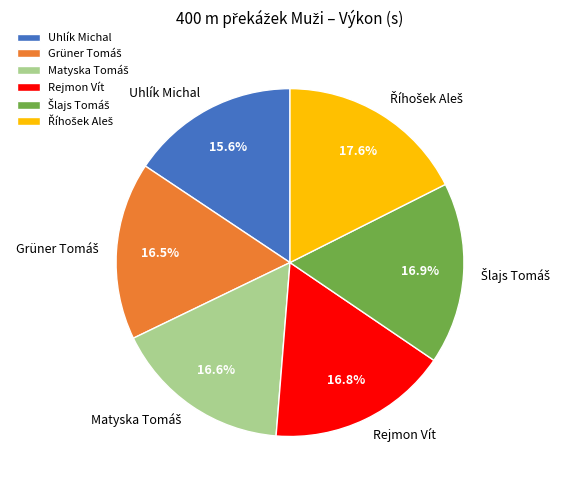

Is Uhlík Michal the majority of the pie?

No